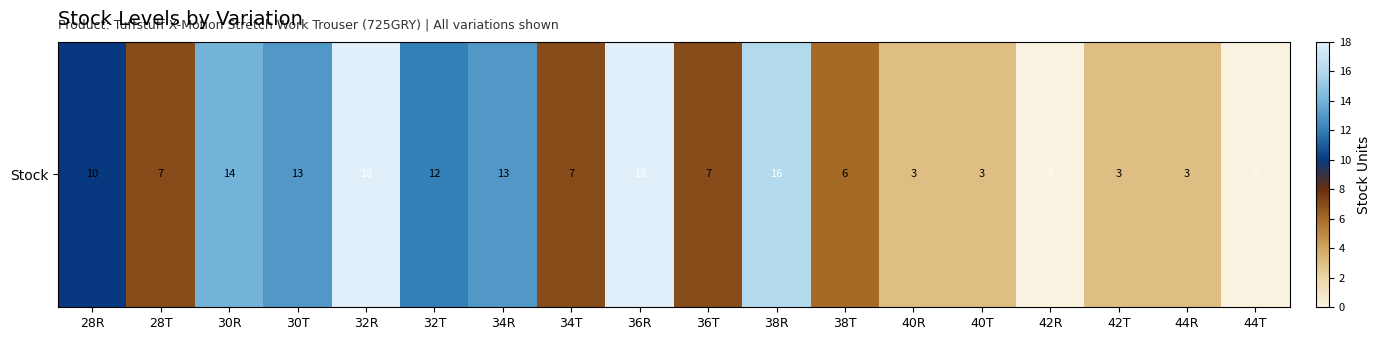

True or false: the data shows 25 at 30R.

False